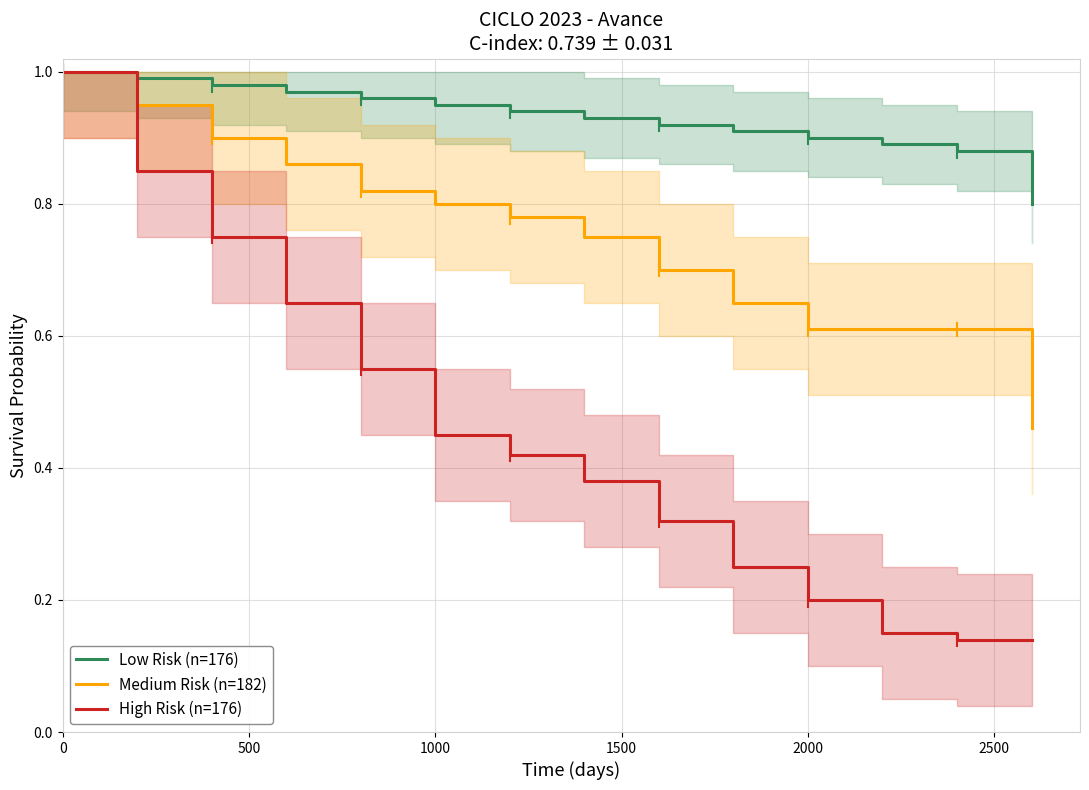

What is the highest value of the High Risk (n=176) series?

1.0